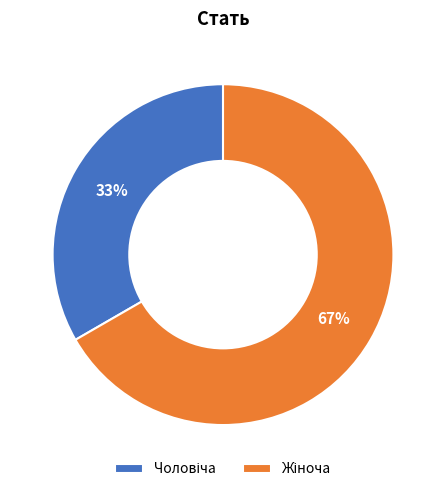

Does any single category account for the majority?

Yes